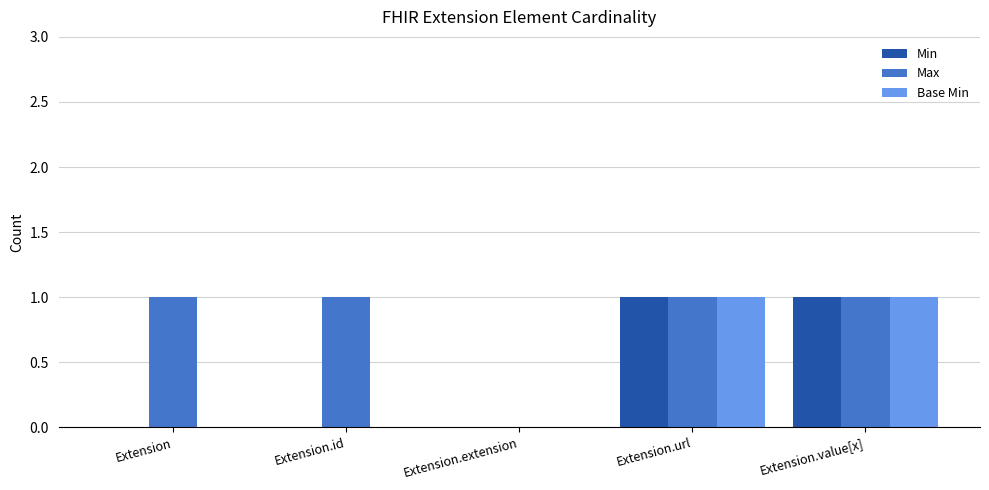

What are all the series names shown in the legend?

Min, Max, Base Min